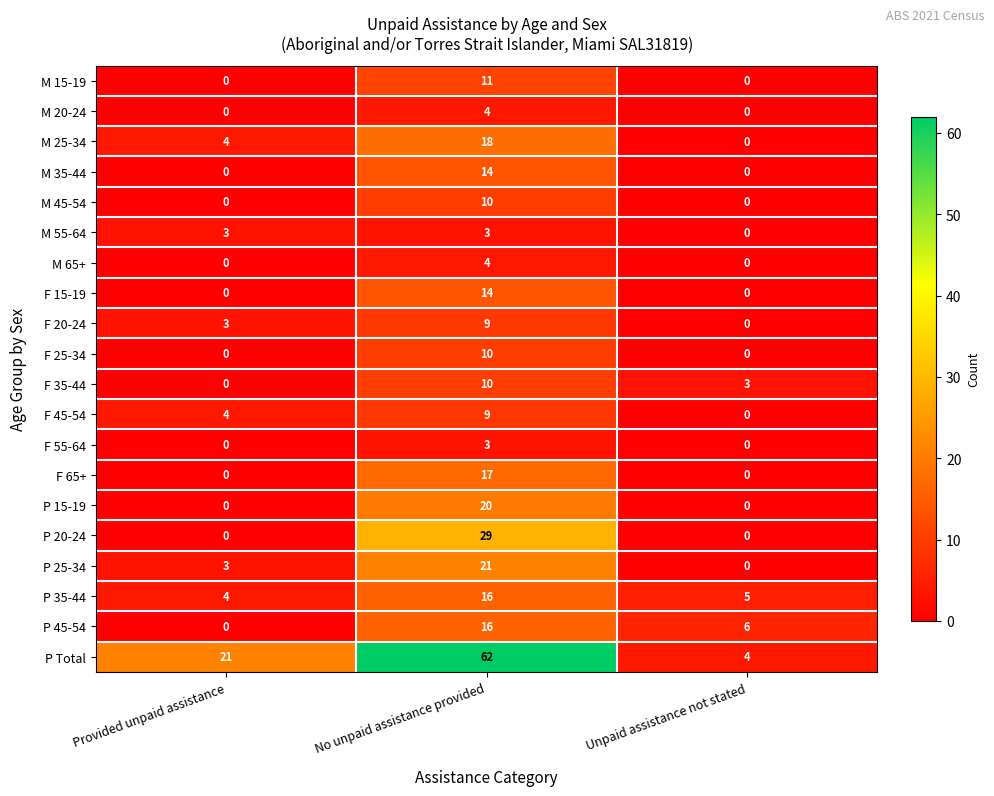

The value of M 35-44 at Unpaid assistance not stated is 0. True or false?

True